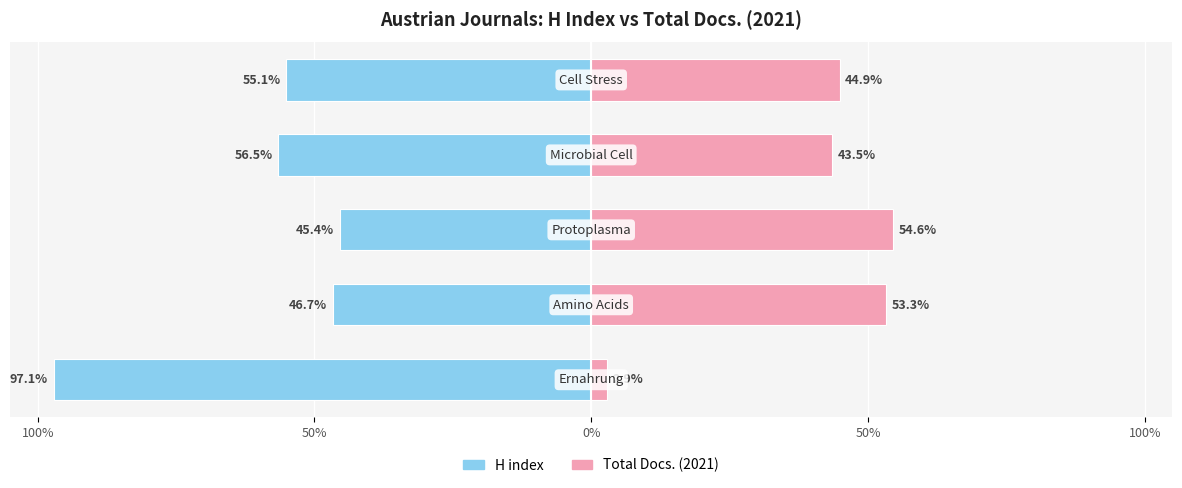

Rank the series at 50% from highest to lowest value.

Total Docs. (2021), H index